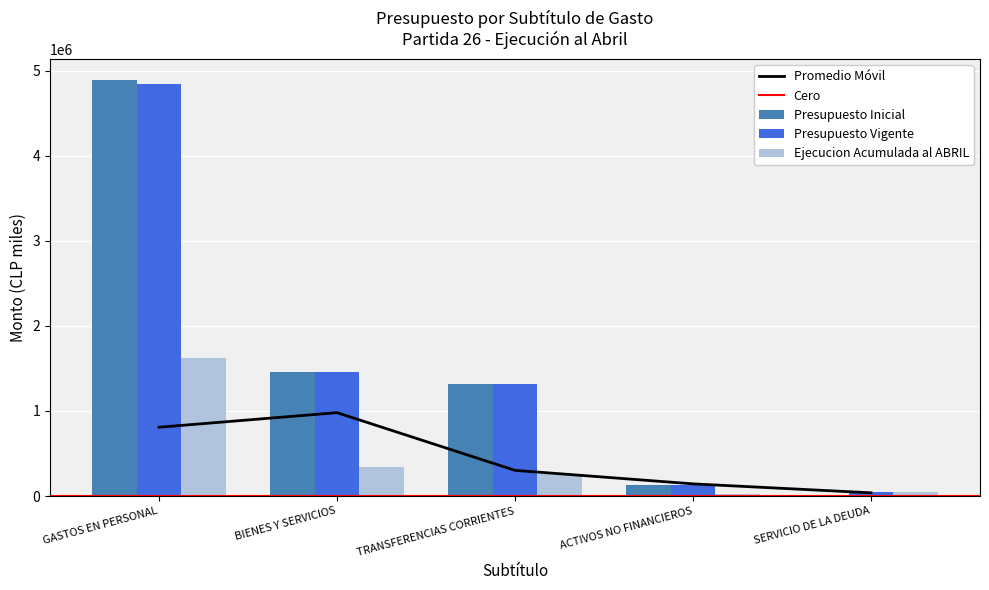

What position from the right is SERVICIO DE LA DEUDA?

1